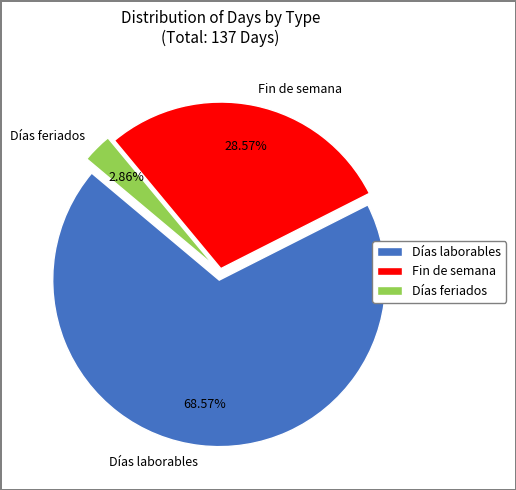

Count the number of slices in the pie.

3